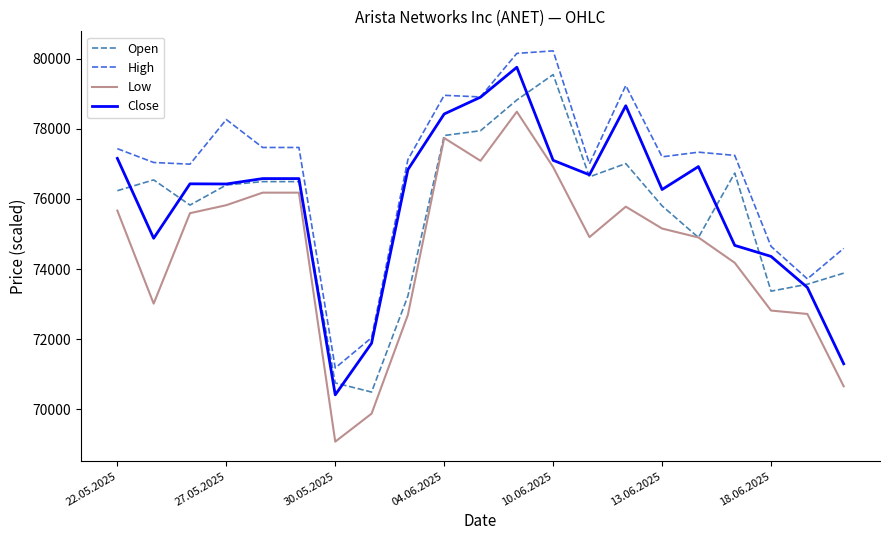

What is the greatest value displayed?

80221